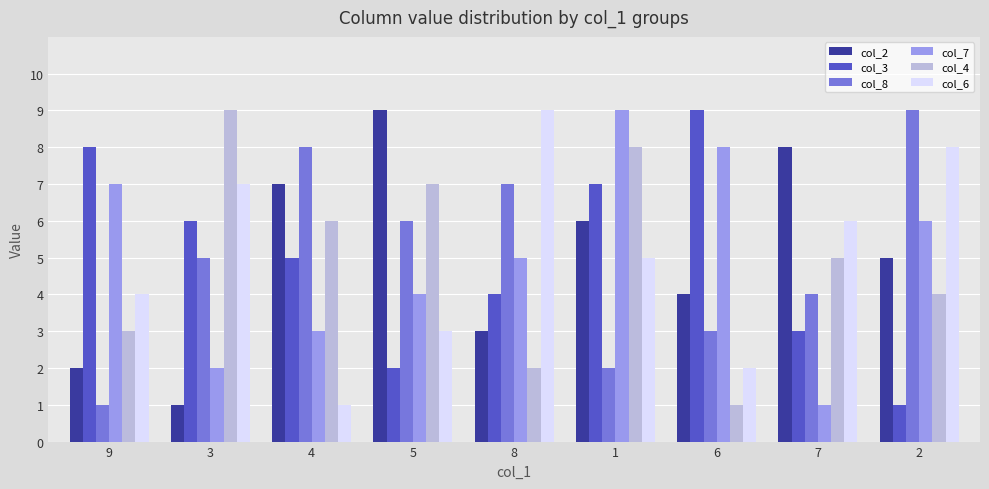

What is the spread (max minus min) of values at 2?

8